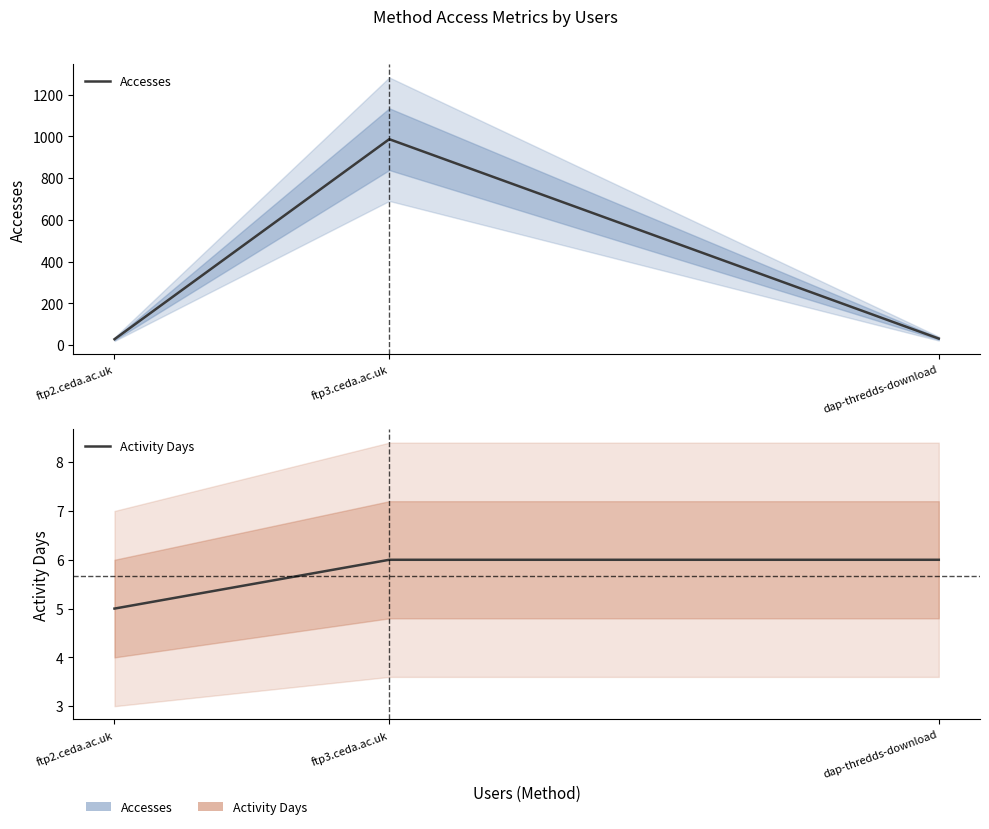

Reading right to left, extract all data points from this chart.

Accesses: dap-thredds-download=31	ftp3.ceda.ac.uk=986	ftp2.ceda.ac.uk=28
Activity Days: dap-thredds-download=6	ftp3.ceda.ac.uk=6	ftp2.ceda.ac.uk=5